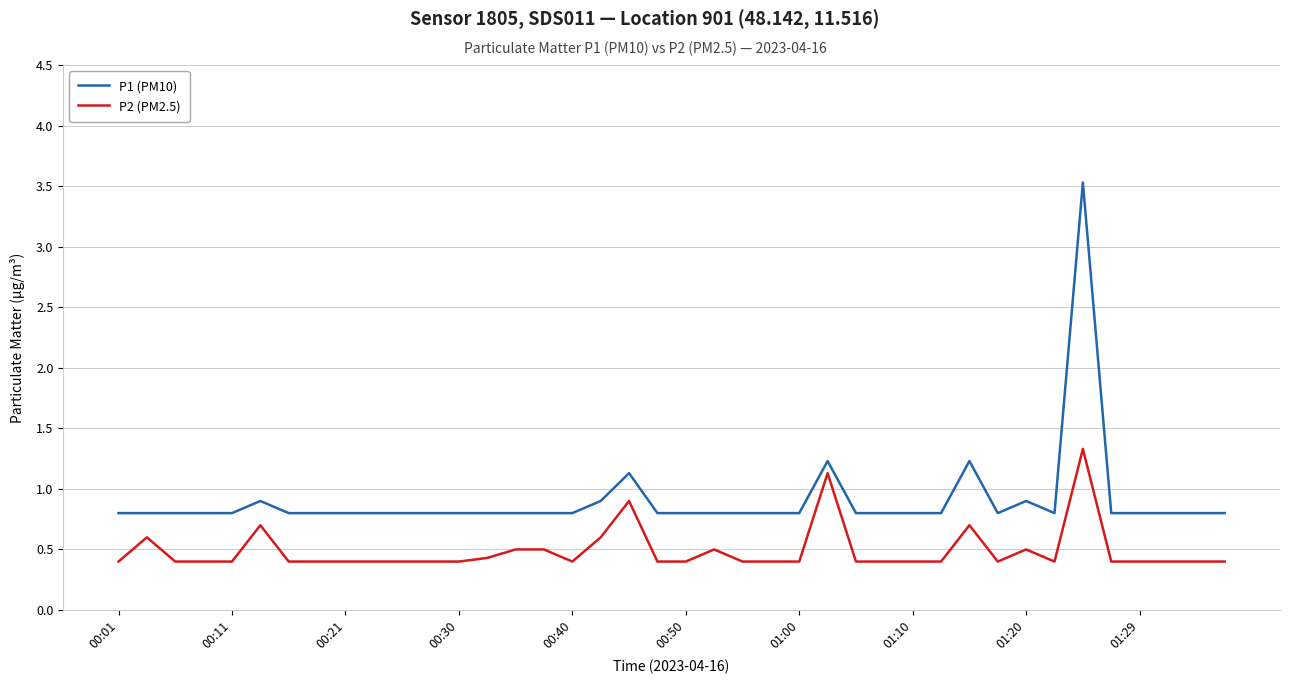

Reading left to right, extract all data points from this chart.

P1 (PM10): 0.8	0.8	0.8	0.8	0.8	0.9	0.8	0.8	0.8	0.8	0.8	0.8	0.8	0.8	0.8	0.8	0.8	0.9	1.1	0.8	0.8	0.8	0.8	0.8	0.8	1.2	0.8	0.8	0.8	0.8	1.2	0.8	0.9	0.8	3.5	0.8	0.8	0.8	0.8	0.8
P2 (PM2.5): 0.4	0.6	0.4	0.4	0.4	0.7	0.4	0.4	0.4	0.4	0.4	0.4	0.4	0.4	0.5	0.5	0.4	0.6	0.9	0.4	0.4	0.5	0.4	0.4	0.4	1.1	0.4	0.4	0.4	0.4	0.7	0.4	0.5	0.4	1.3	0.4	0.4	0.4	0.4	0.4